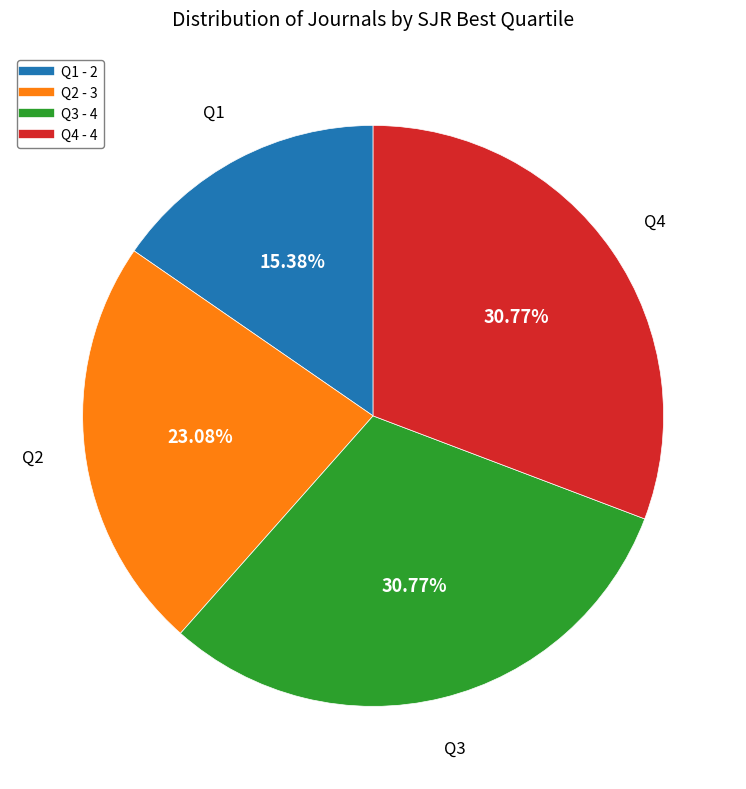

Is the sum of Q4 and Q3 greater than half?

Yes